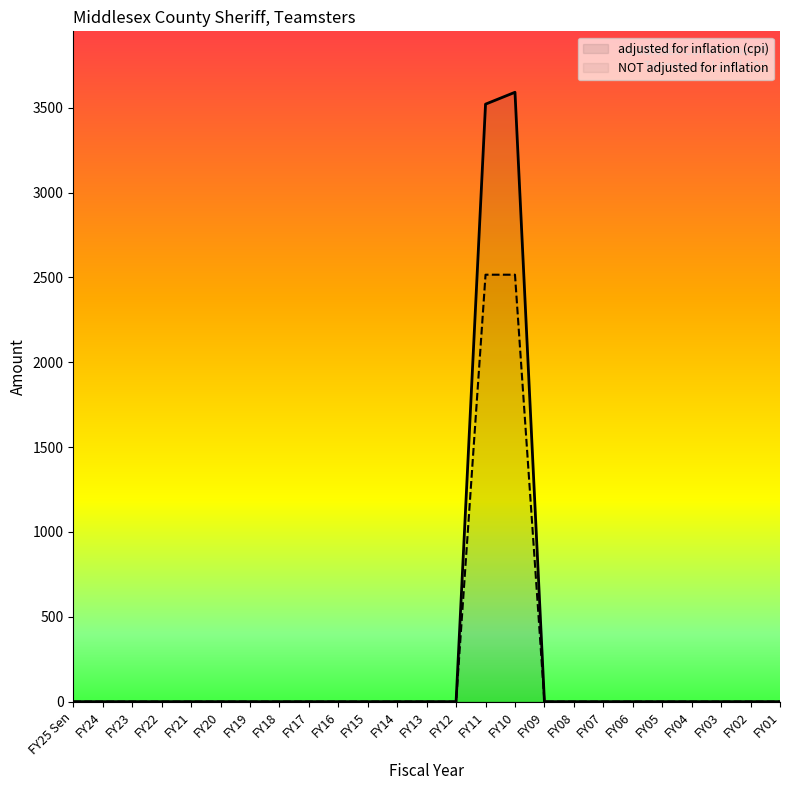

Rank the series by their average value, from lowest to highest.

NOT adjusted for inflation, adjusted for inflation (cpi)